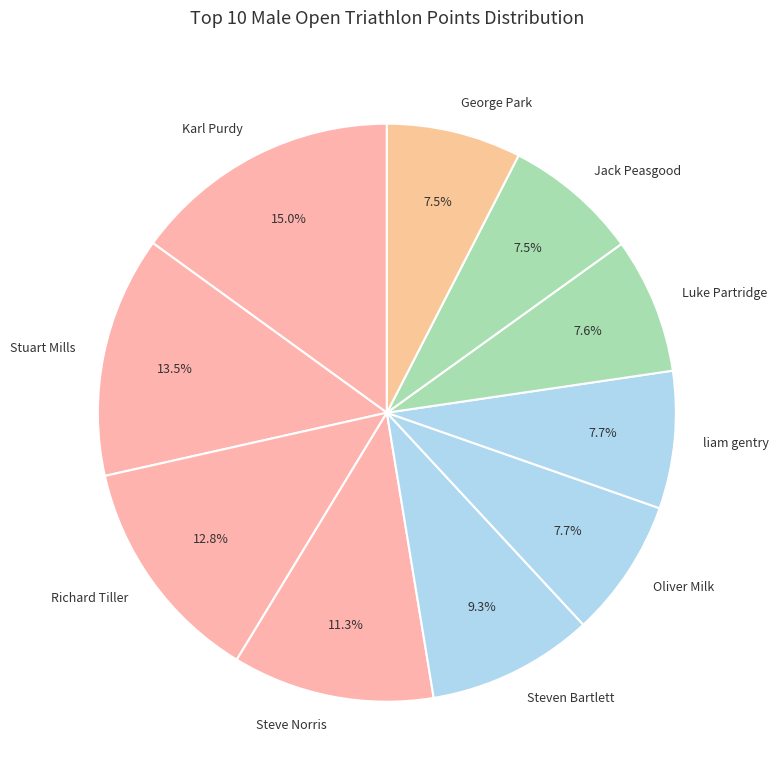

Is it true that liam gentry is 1% of the pie?

False